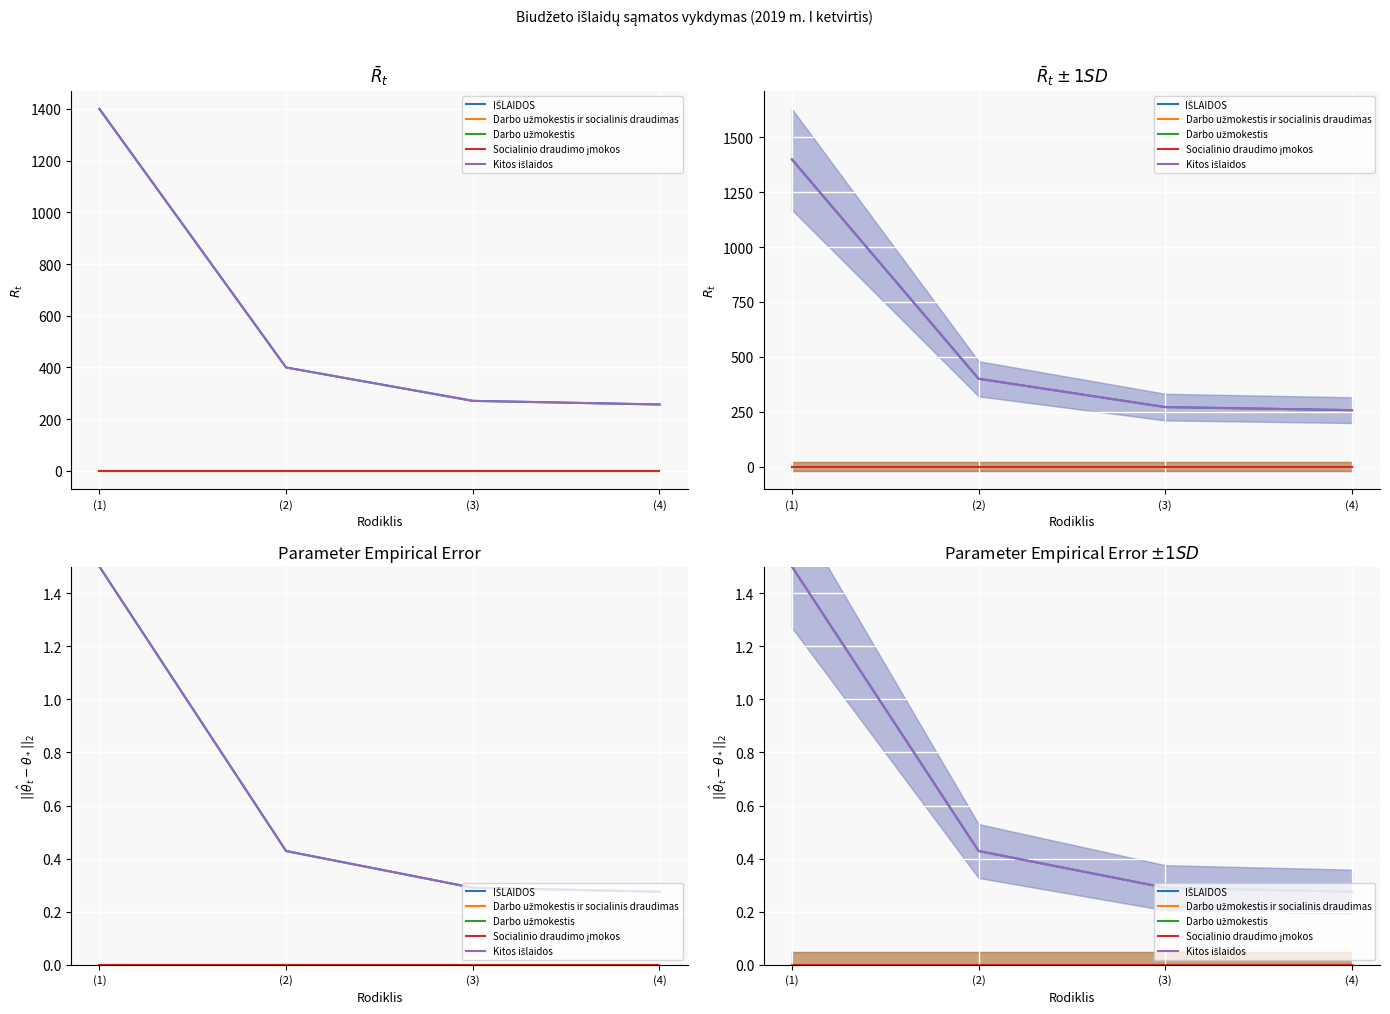

What is the label of the 1st point from the right?

(4)